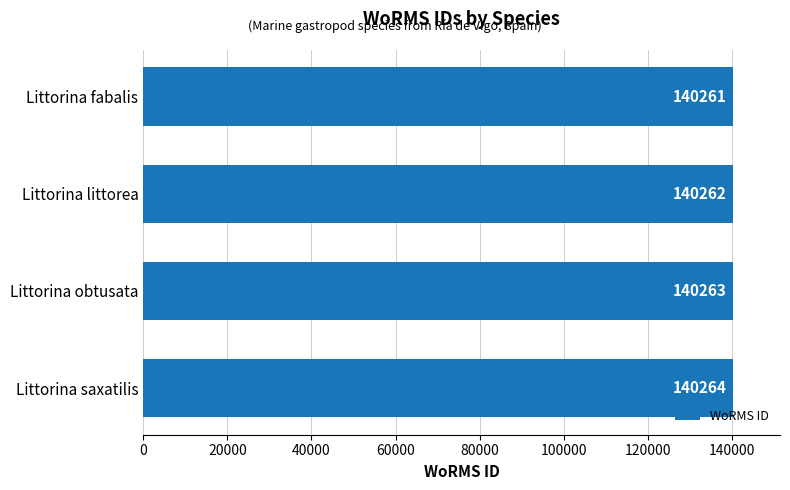

Count the values in the range 140262 to 140264.

3